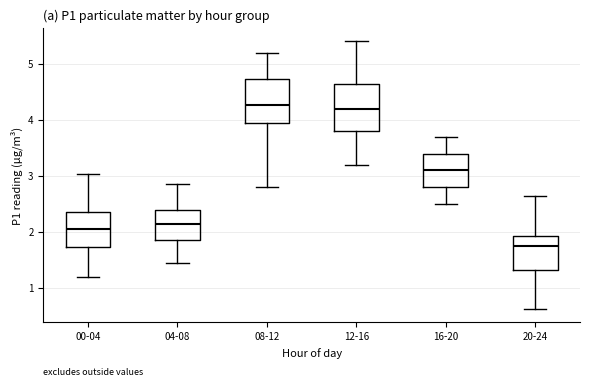

Where is the lower edge of the box for 00-04 on the y-axis? The values are not printed on the chart, so give them approximately, as read against the axis.

1.7